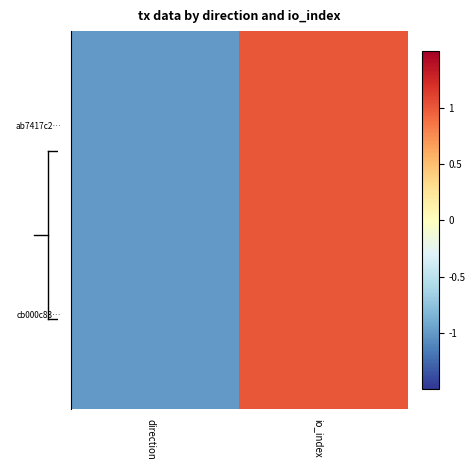

Count the number of categories in the chart.

2